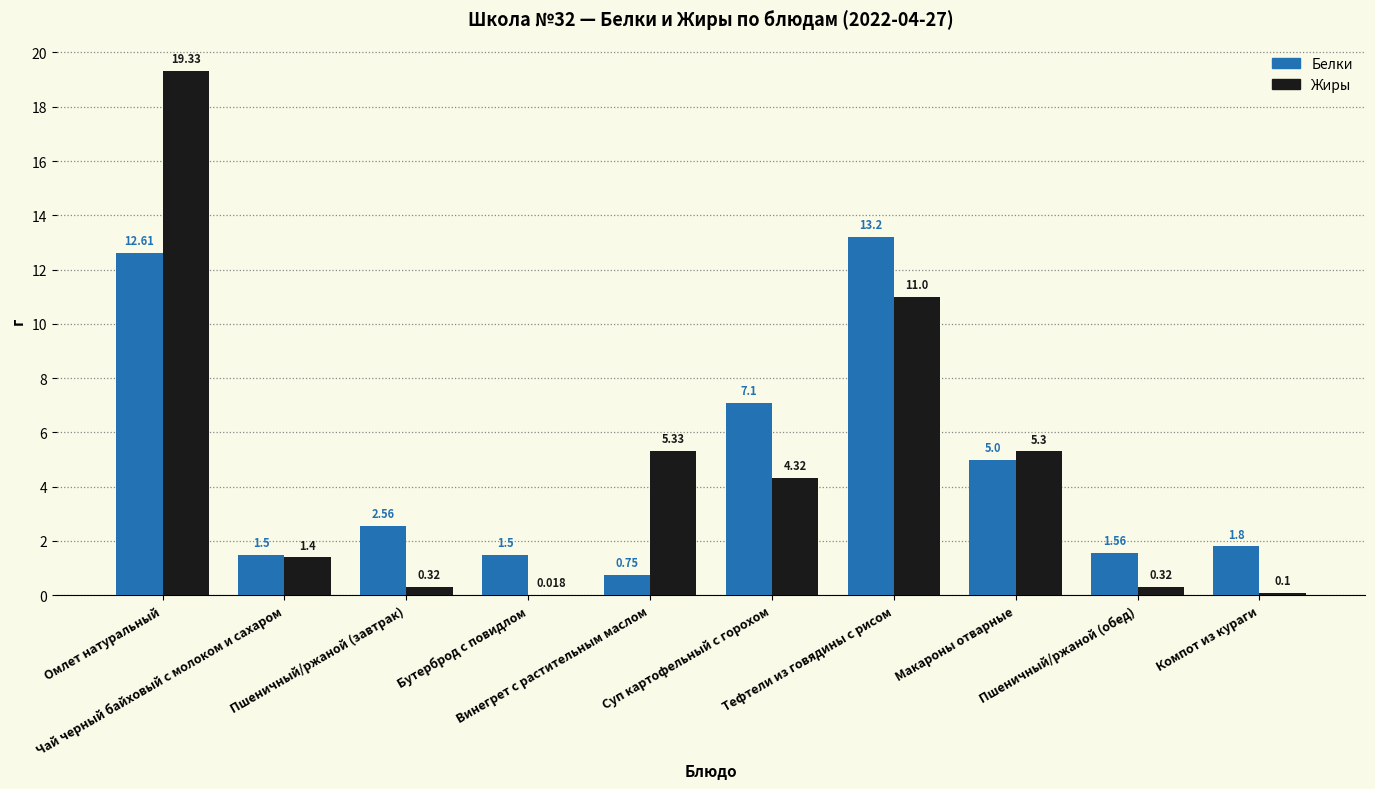

How many data points does each series have?

10